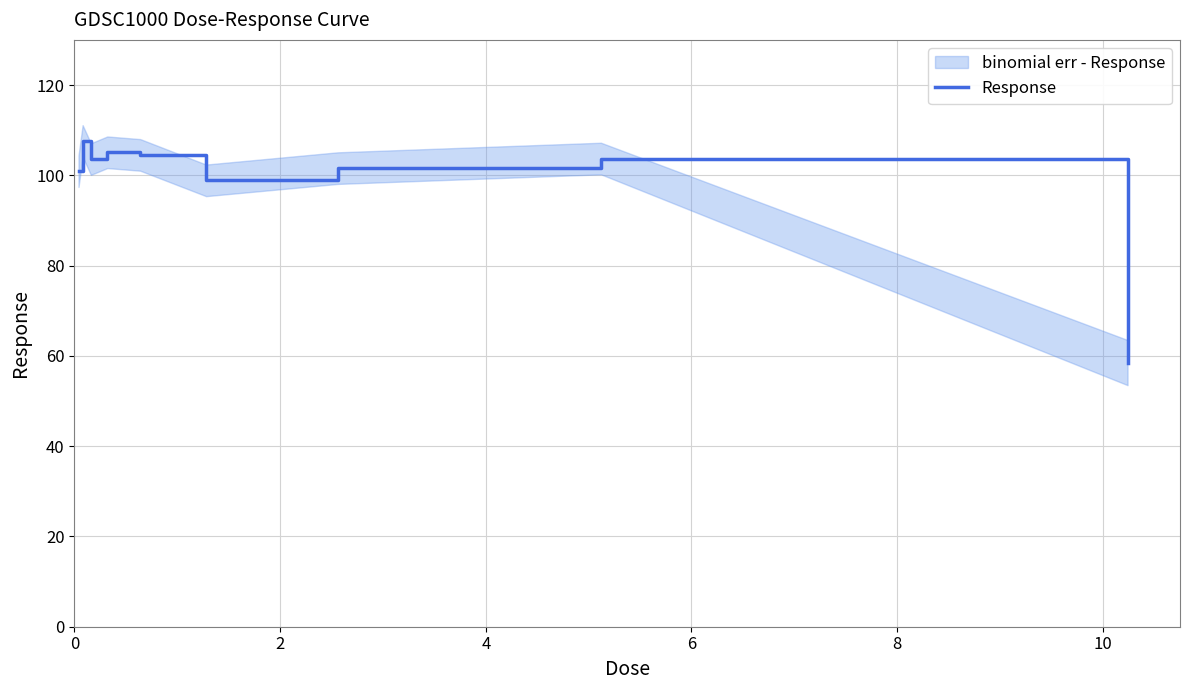

True or false: the data has more than 0 interior local peaks.

True